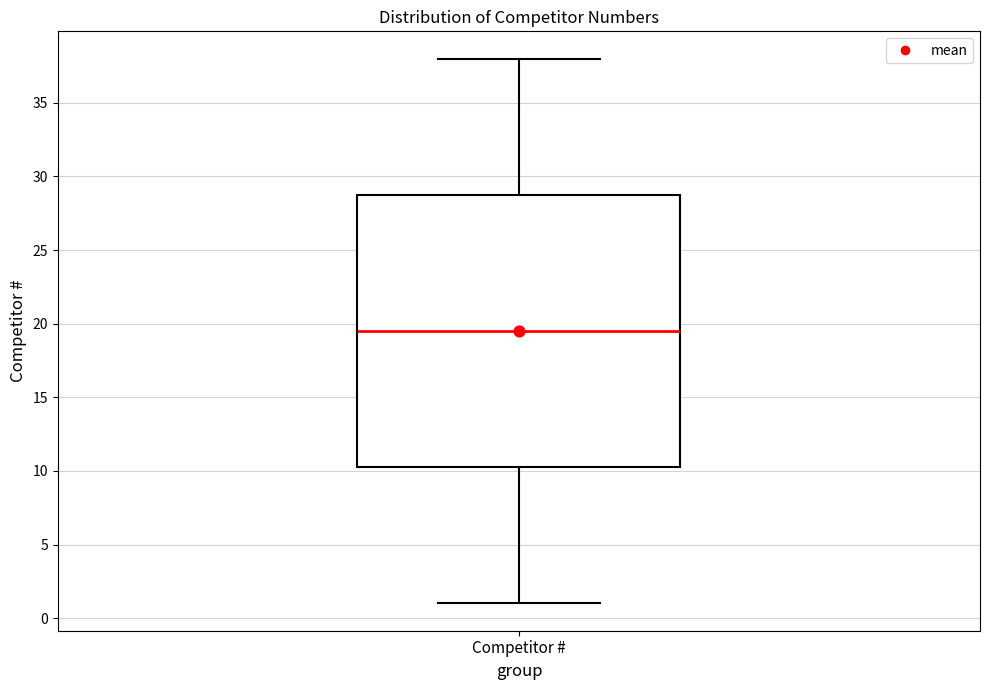

Read this box plot against the y-axis: the position of the median line, the range covered by the box, and the ends of both whiskers. The values are not printed on the chart, so give them approximately, as read against the axis.

median 19.5, box 10.5 to 29.0, whiskers 1.0 to 38.0